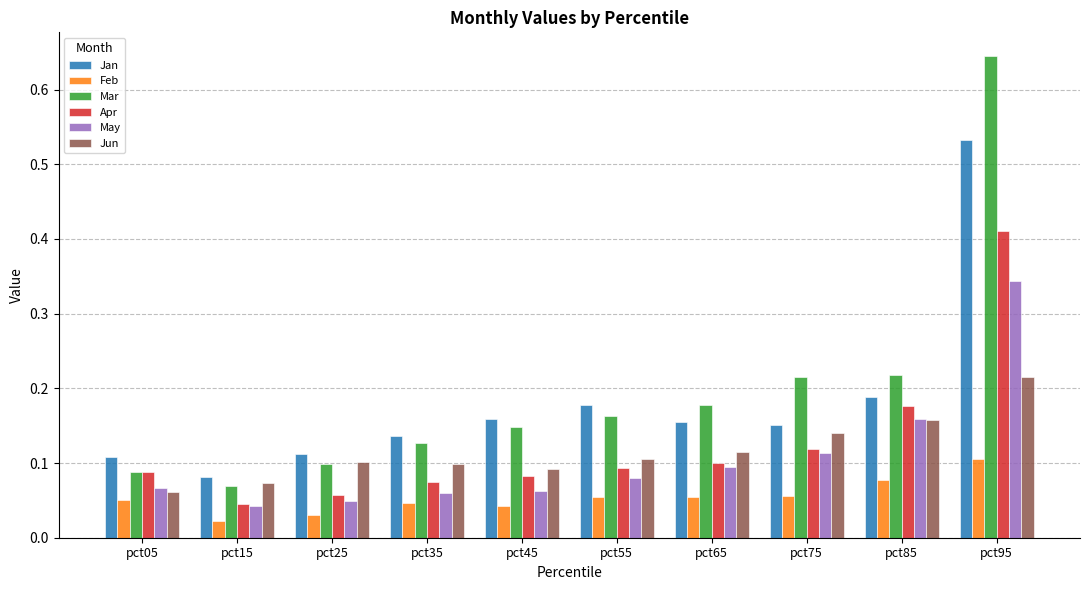

Which series has the largest range (max minus min)?

Mar